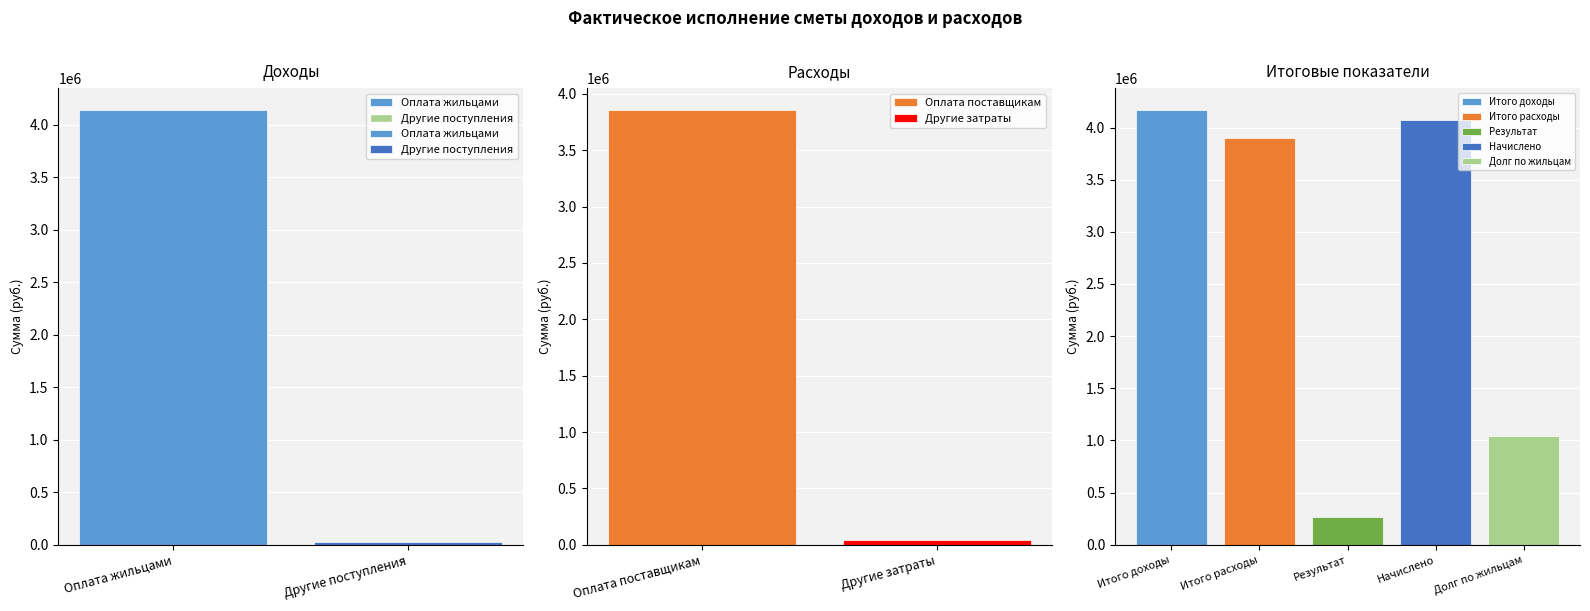

The Результат series shows 266153 at Результат. True or false?

True